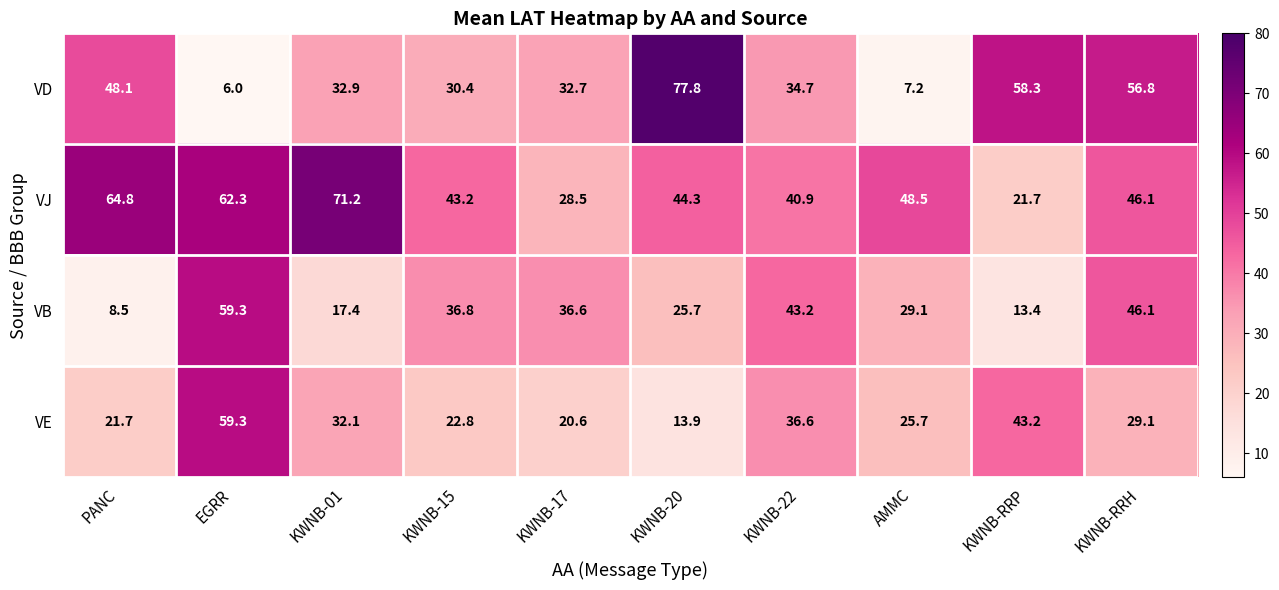

List the labels in order of VD value, smallest first.

EGRR, AMMC, KWNB-15, KWNB-17, KWNB-01, KWNB-22, PANC, KWNB-RRH, KWNB-RRP, KWNB-20